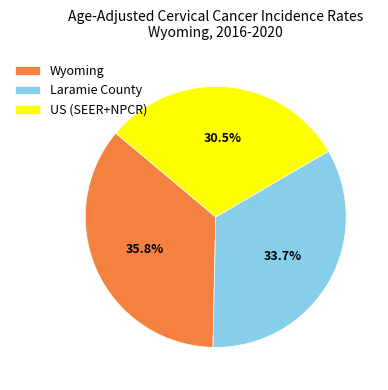

How many slices are in this pie chart?

3